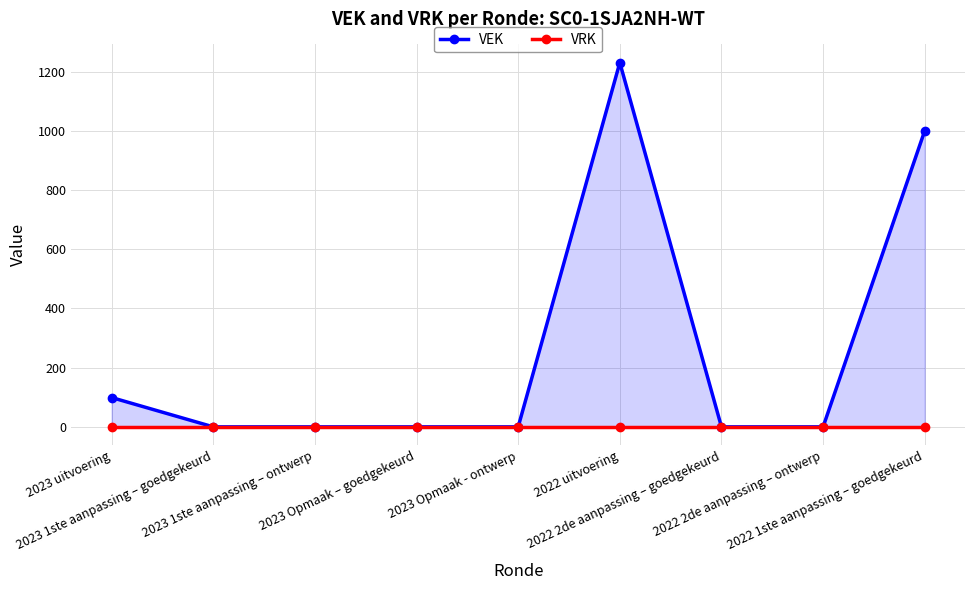

Between 2022 2de aanpassing – goedgekeurd and 2022 1ste aanpassing – goedgekeurd, which series saw the biggest shift?

VEK